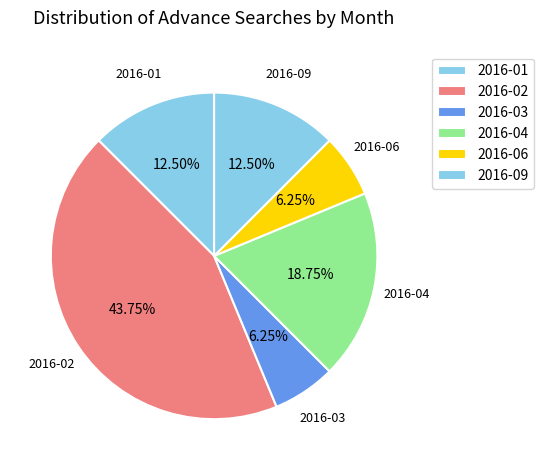

Do 2016-06 and 2016-01 together represent more than half of the pie?

No